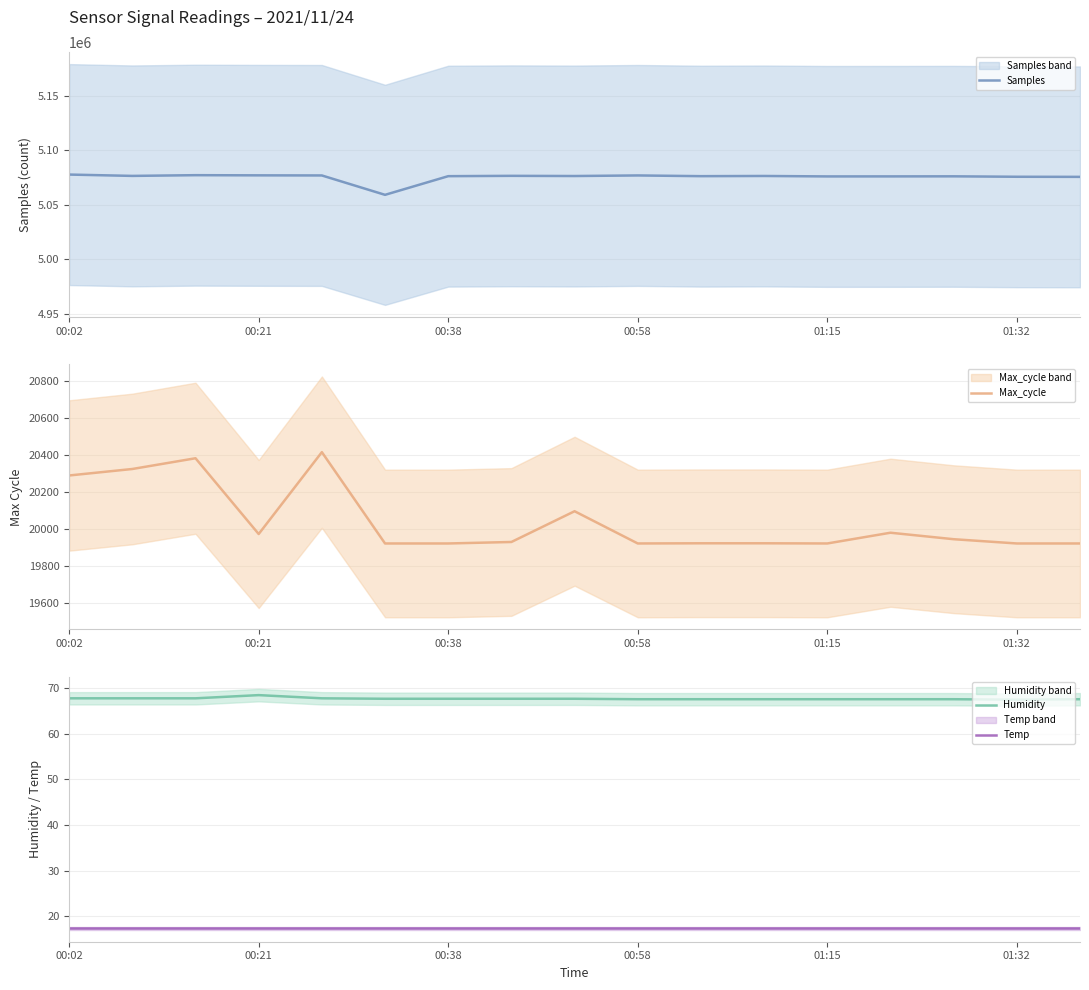

Which label corresponds to the smallest value in the chart?

00:02